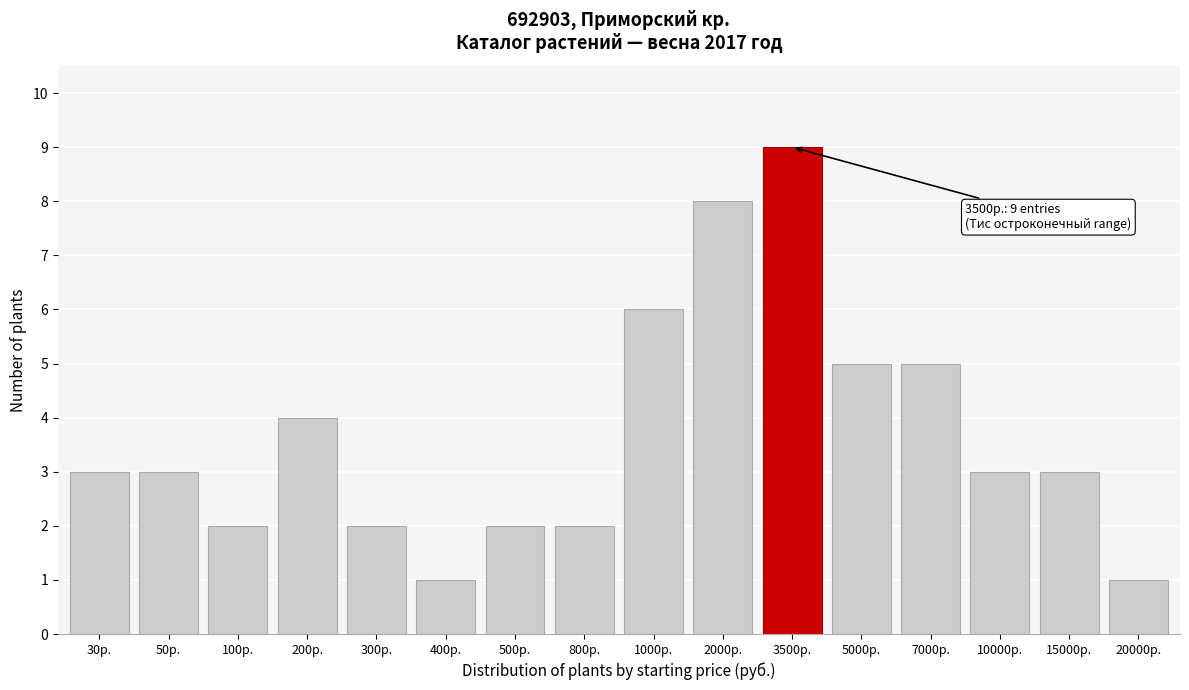

Reading right to left, what are all the values shown in this chart?

20000р.=1	15000р.=3	10000р.=3	7000р.=5	5000р.=5	3500р.=9	2000р.=8	1000р.=6	800р.=2	500р.=2	400р.=1	300р.=2	200р.=4	100р.=2	50р.=3	30р.=3